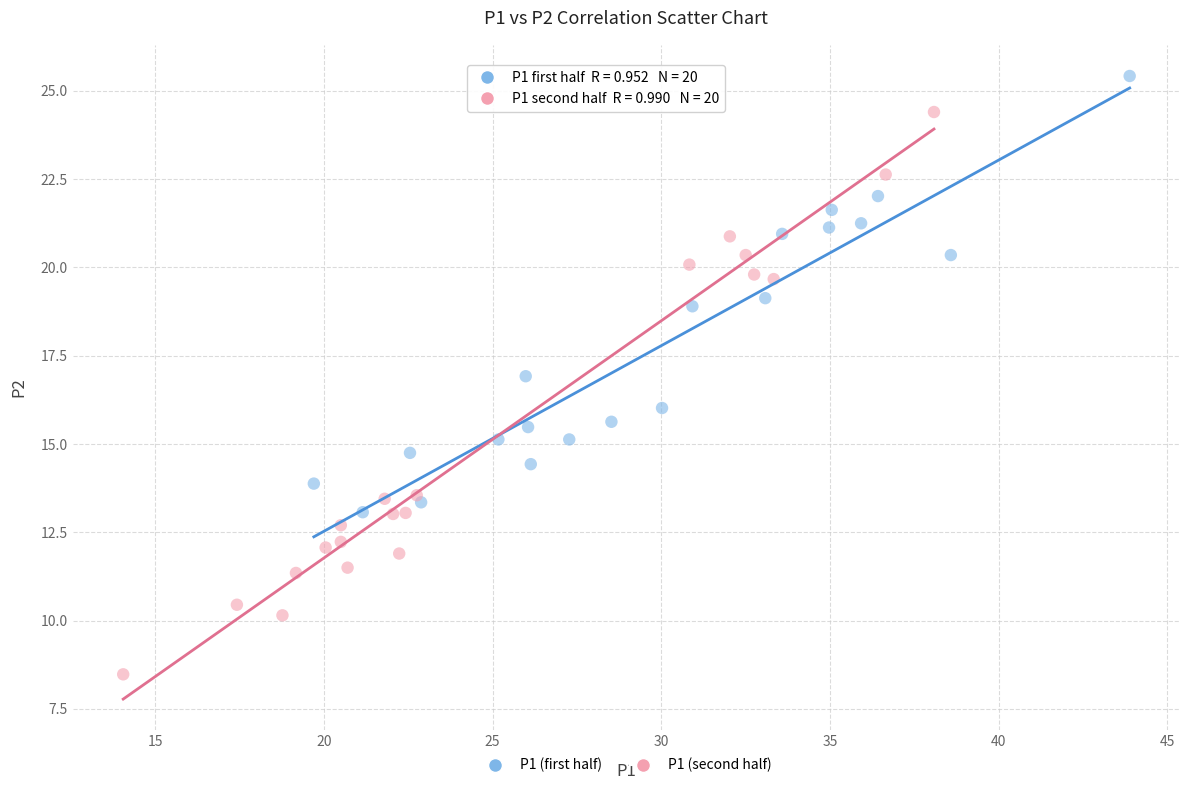

Which series reaches the minimum Y coordinate?

P1 (second half)